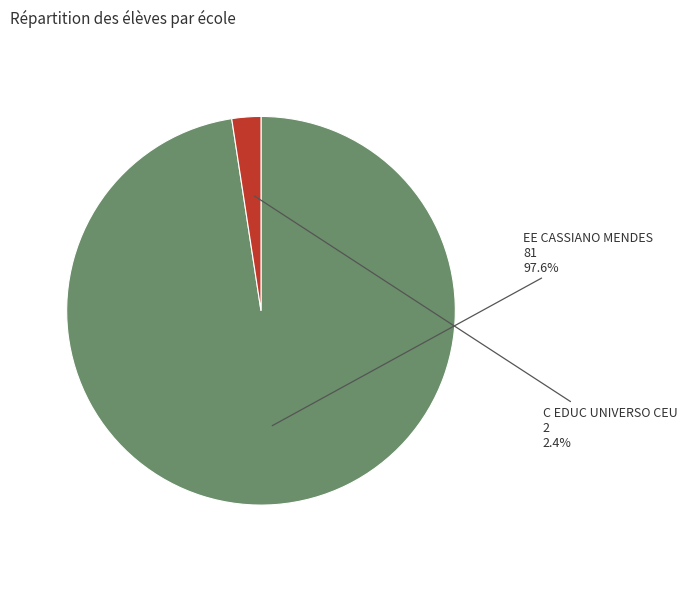

Which category has the biggest portion of the pie?

EE CASSIANO MENDES